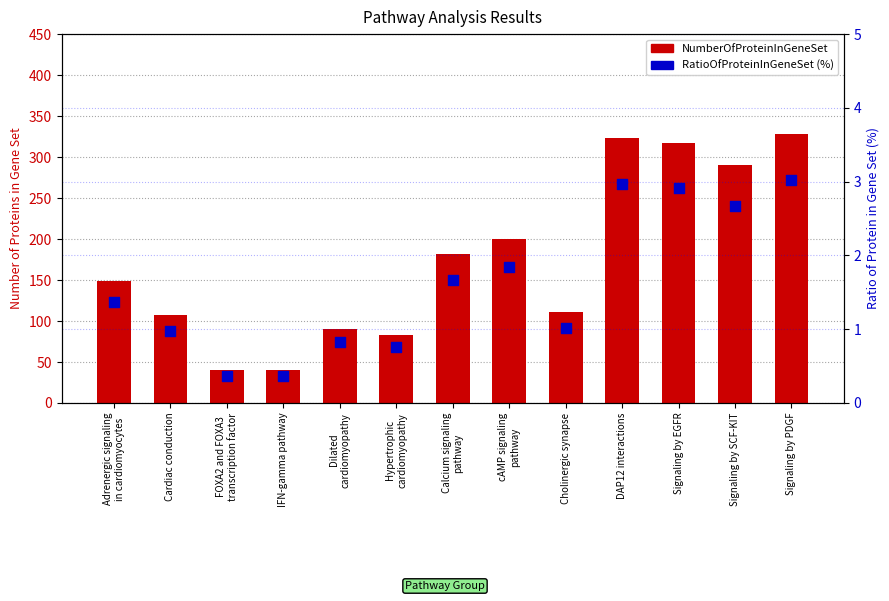

At which category is the sum across all series the highest?

Signaling by PDGF